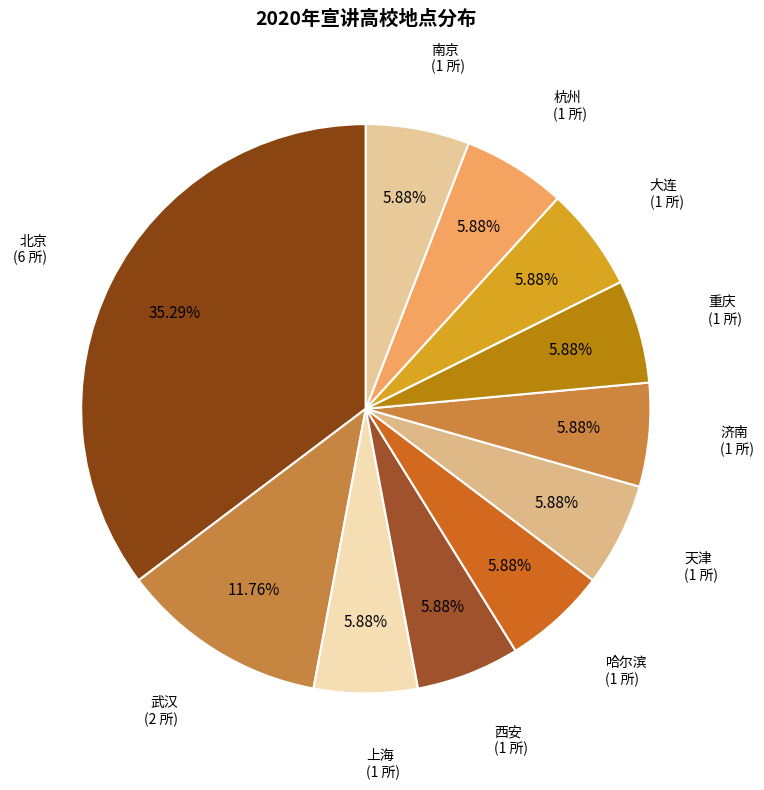

True or false: 天津 accounts for 1% of the total.

False